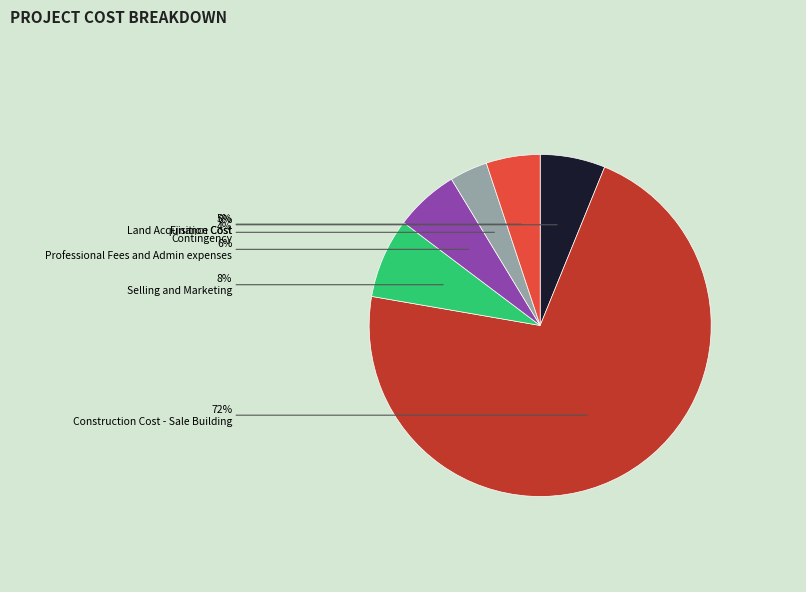

Is there any slice that represents more than half of the pie?

Yes